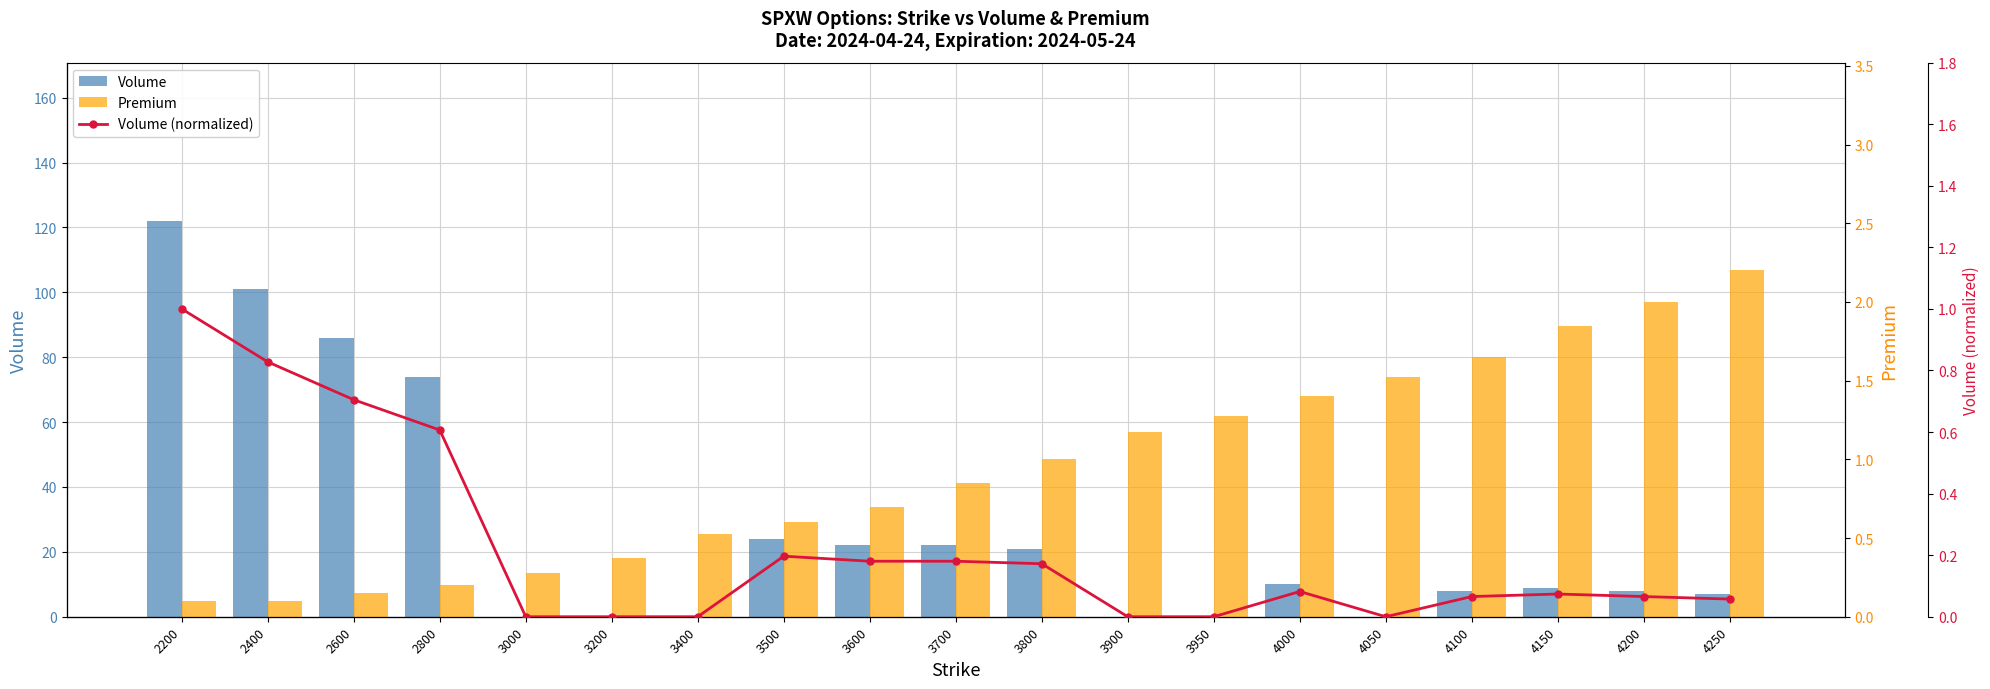

Rank the series at 3800 from lowest to highest value.

Volume (normalized), Premium, Volume